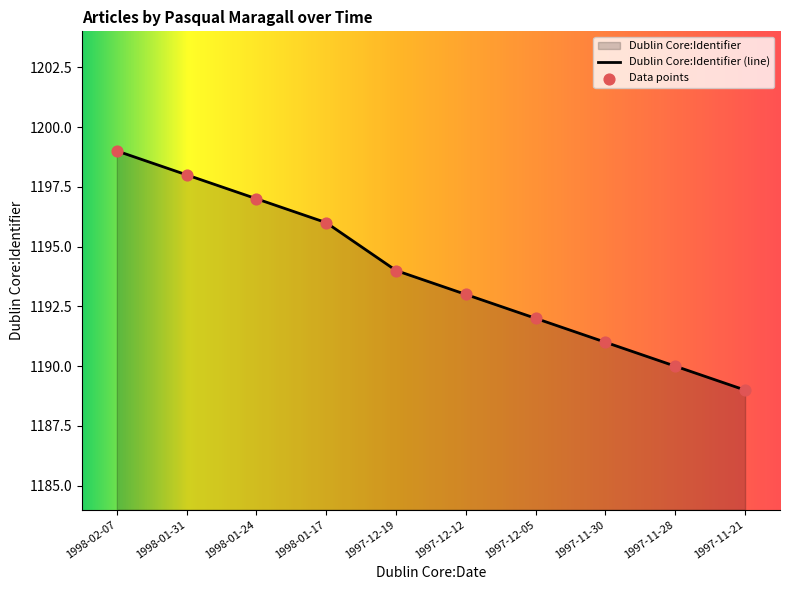

Which has a higher value, 1997-11-21 or 1998-01-17?

1998-01-17